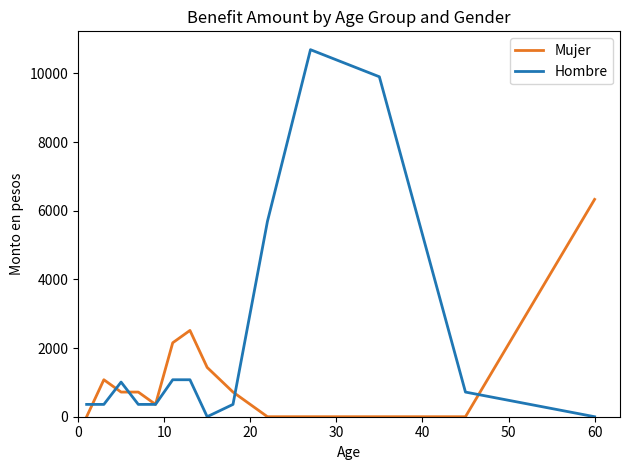

True or false: Mujer has more than 0 points higher than both neighbors.

True